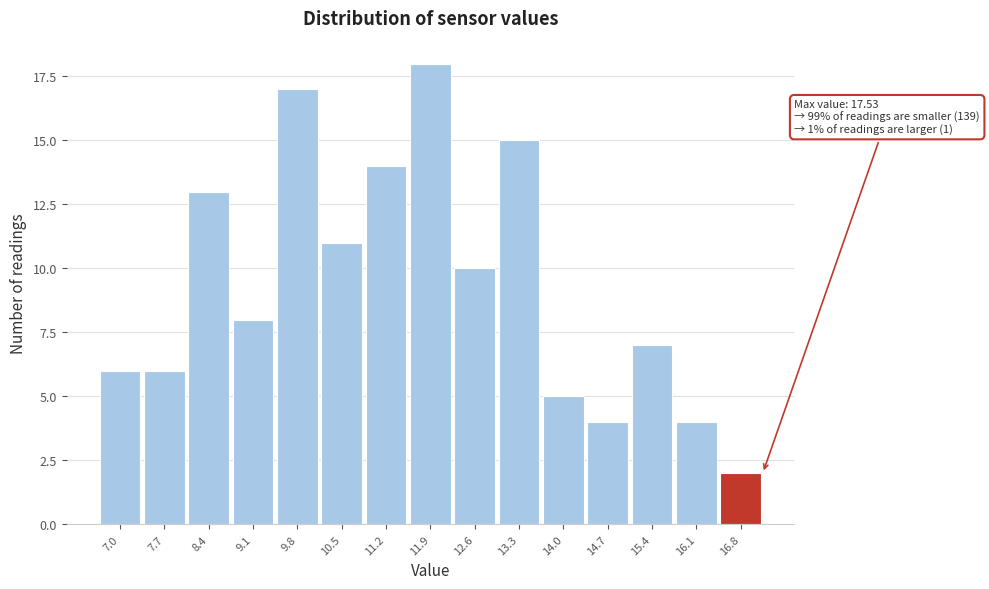

Reading left to right, extract all data points from this chart.

6	6	13	8	17	11	14	18	10	15	5	4	7	4	2